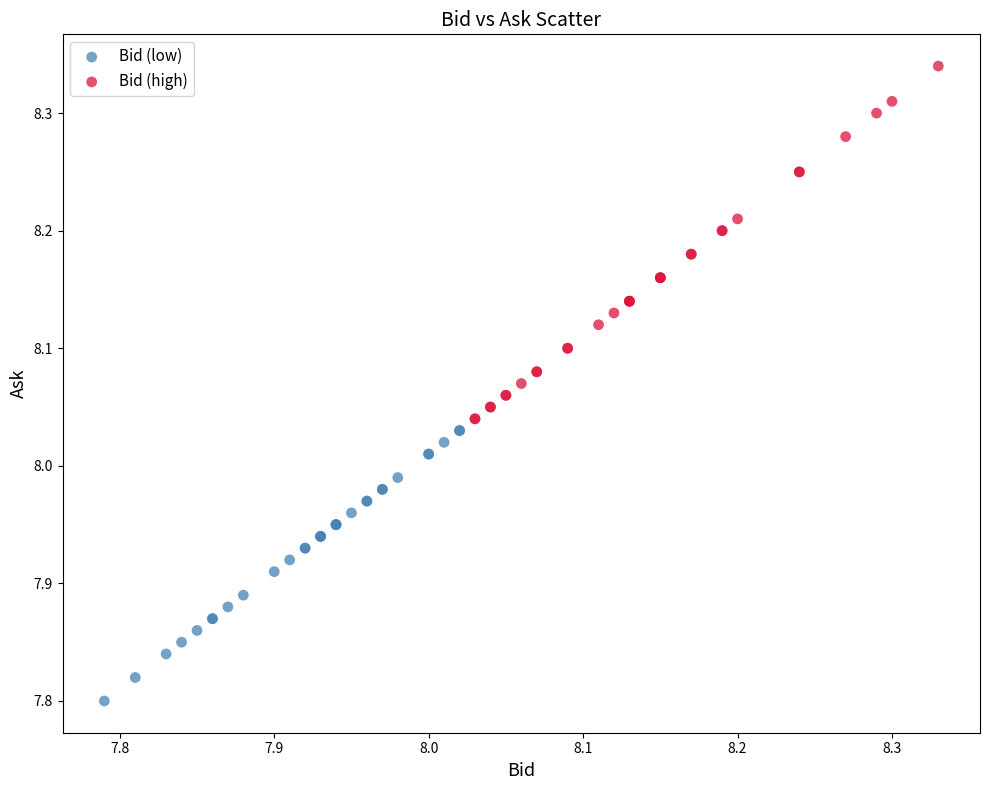

Which series contains the lowest Y value?

Bid (low)